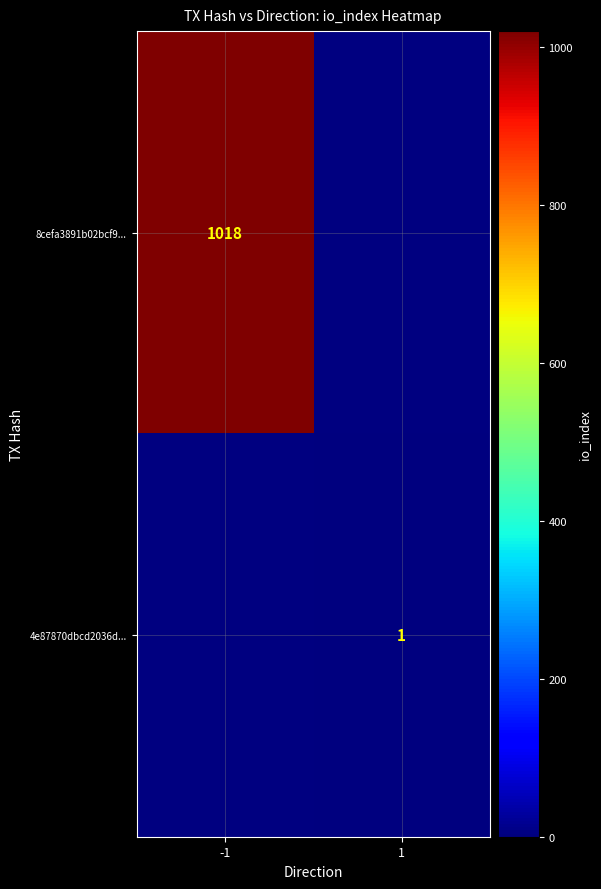

What is the smallest value displayed?

1.0